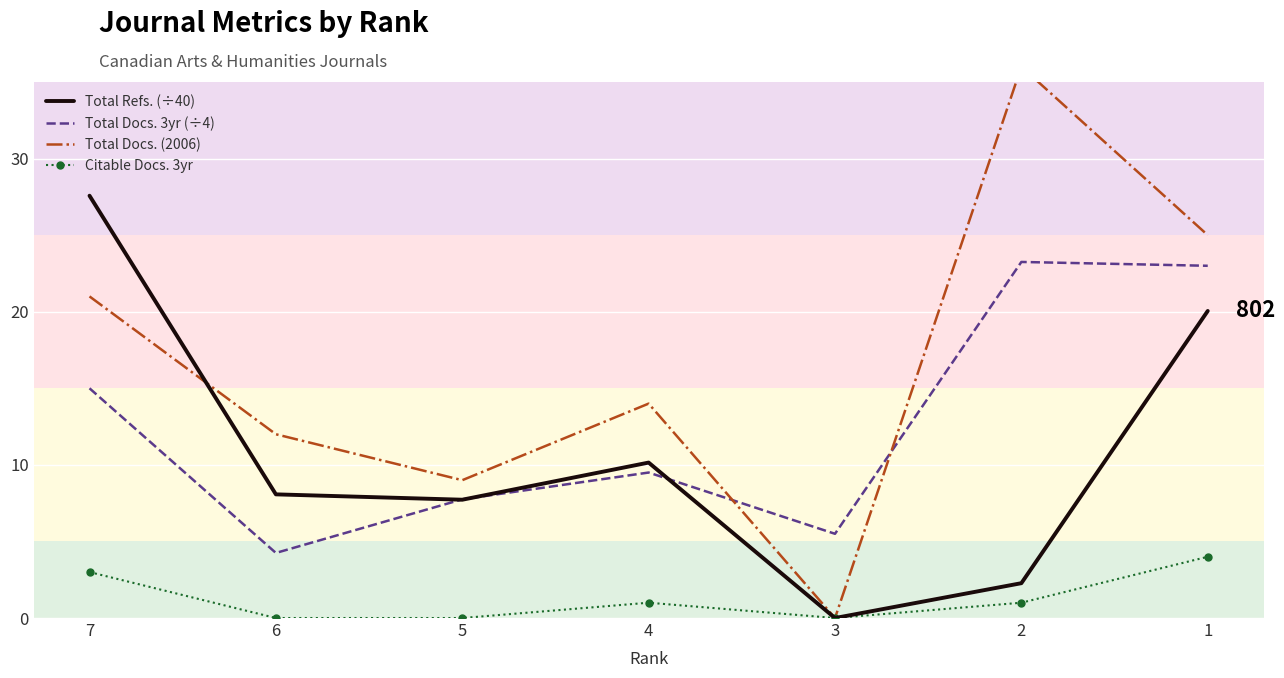

Between 2 and 6, which is larger?

6